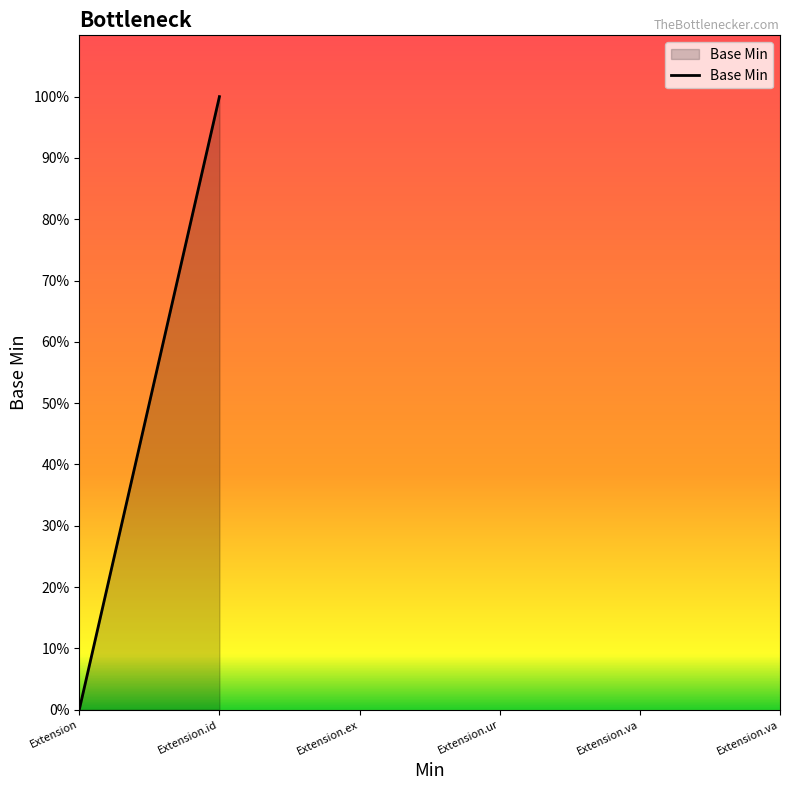

Is it true that the value at Extension is 0?

True